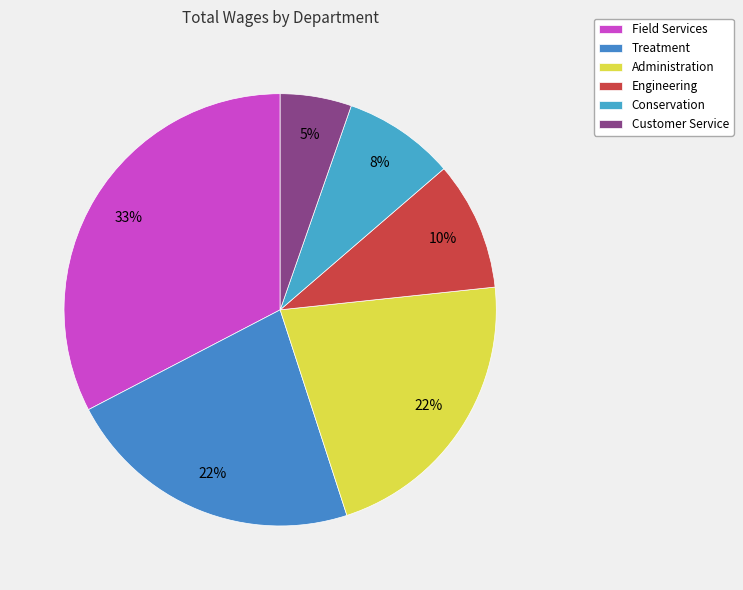

How many slices are in this pie chart?

6